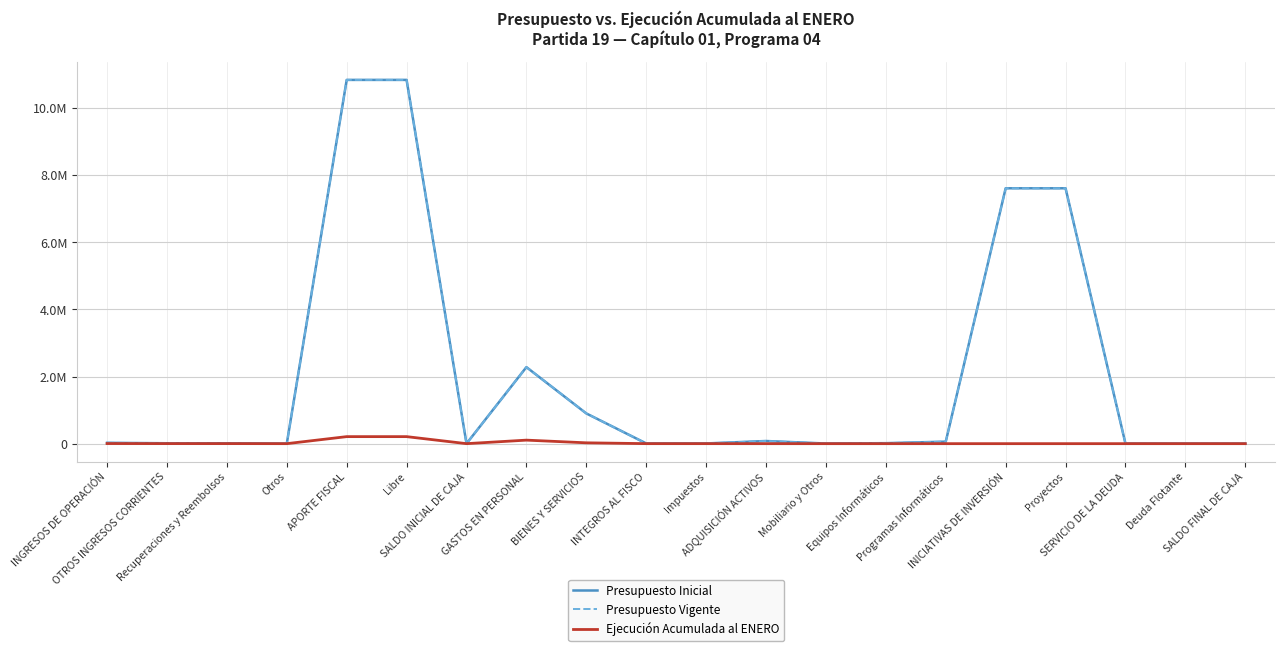

Does the chart display data point markers on the line(s)?

No